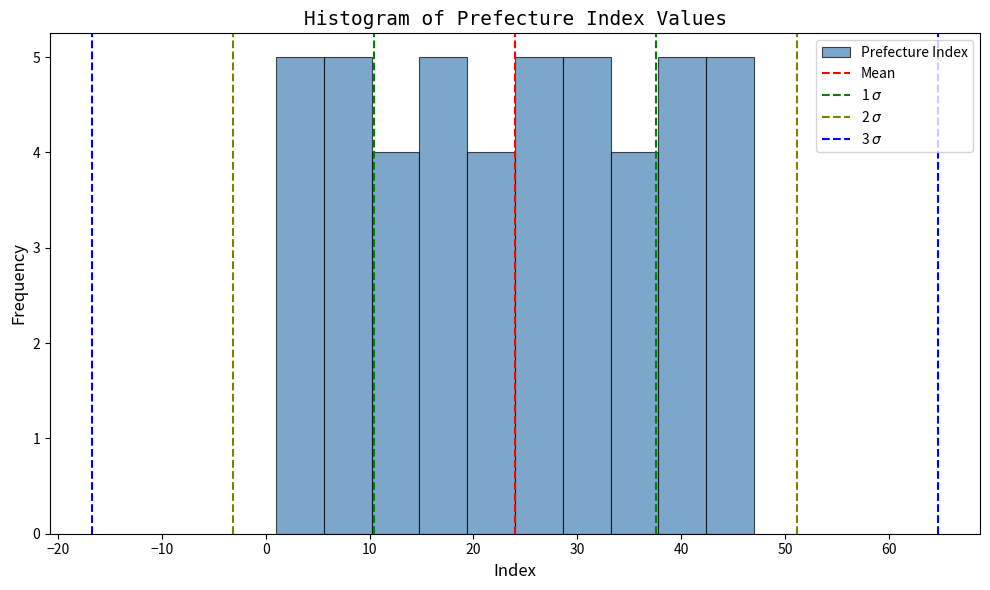

How tall is the bar that spans 28.6 to 33.2 on the x-axis? Neither the bar edges nor the heights are printed on the chart, so give them approximately, as read against the axes.

5